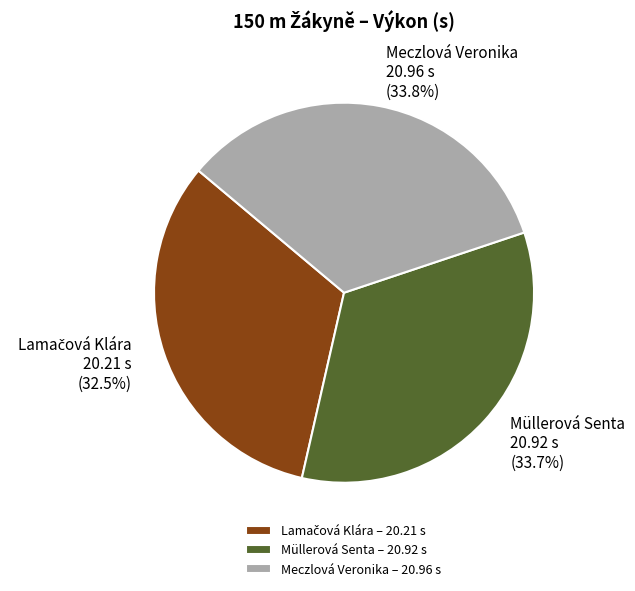

To the nearest percent, what is the average slice percentage?

33%